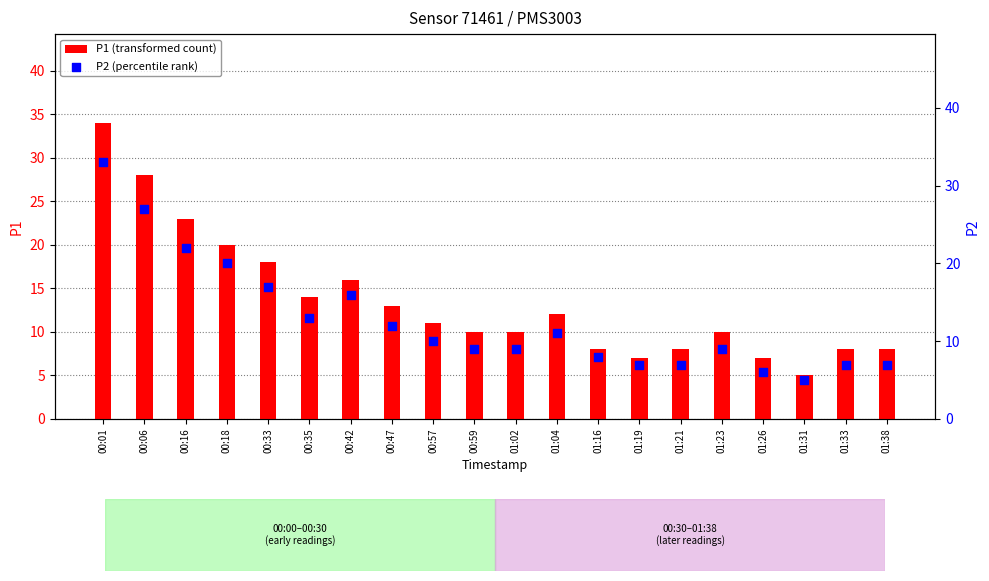

What are all the series names shown in the legend?

P1 (transformed count), P2 (percentile rank)